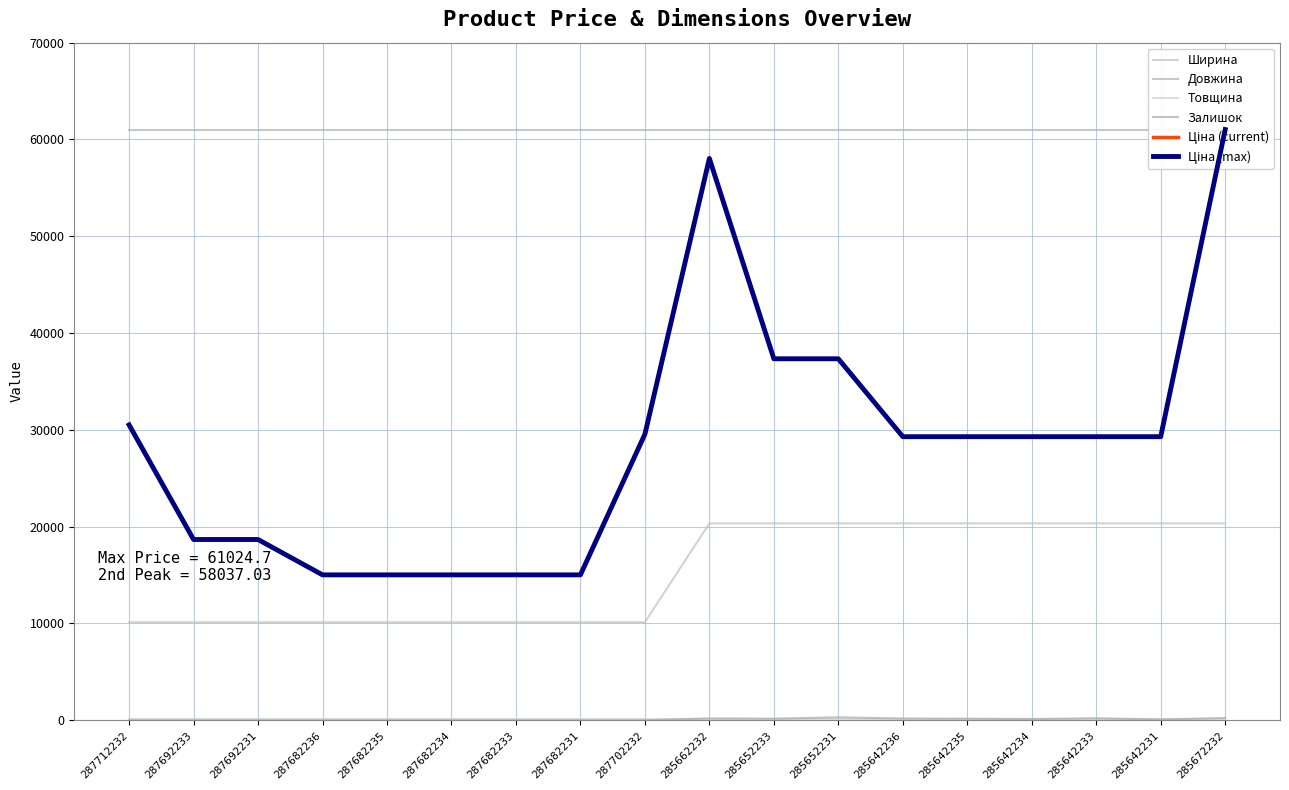

True or false: Ширина and Ціна (current) intersect in this chart.

False